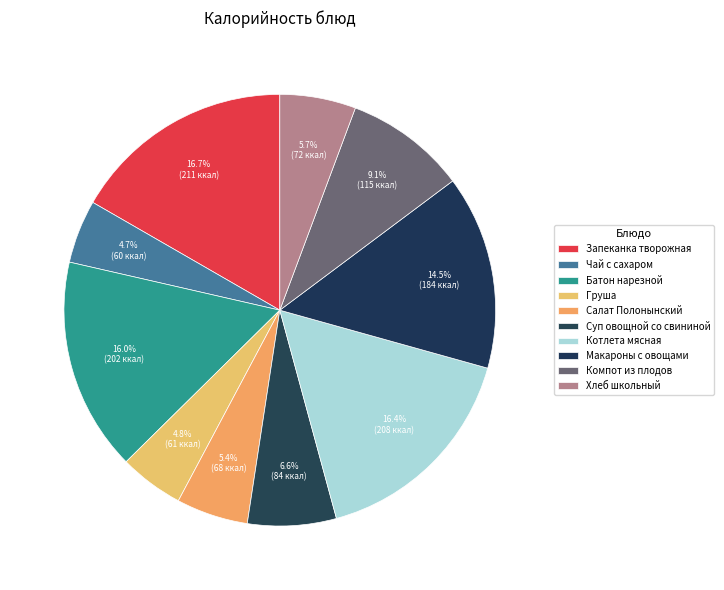

How many slices are in this pie chart?

10